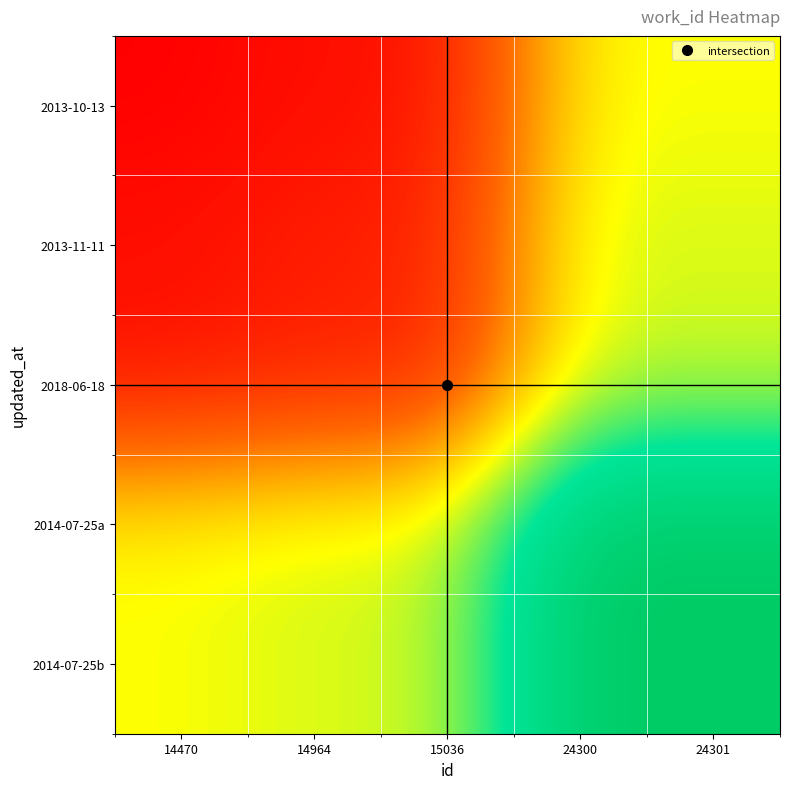

What is the spread (max minus min) of values at 24300?

1299.5